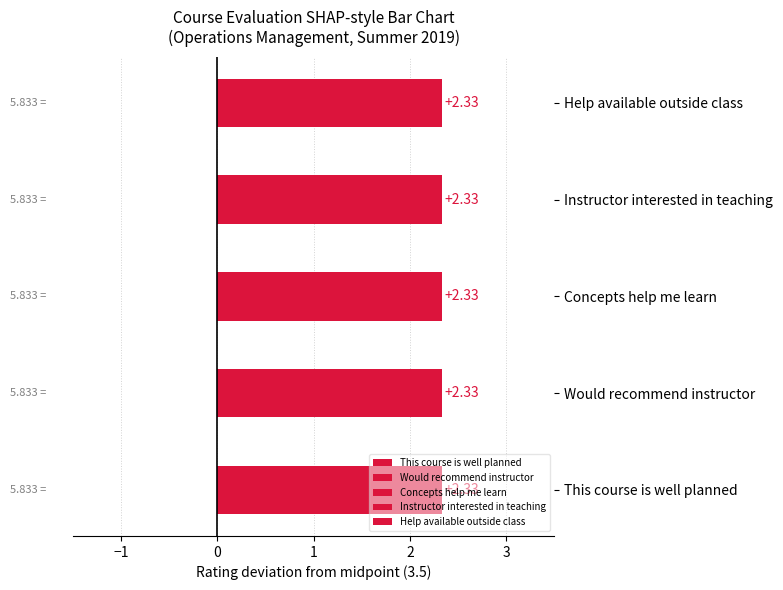

Which series has the largest total across all categories?

This course is well planned and organized